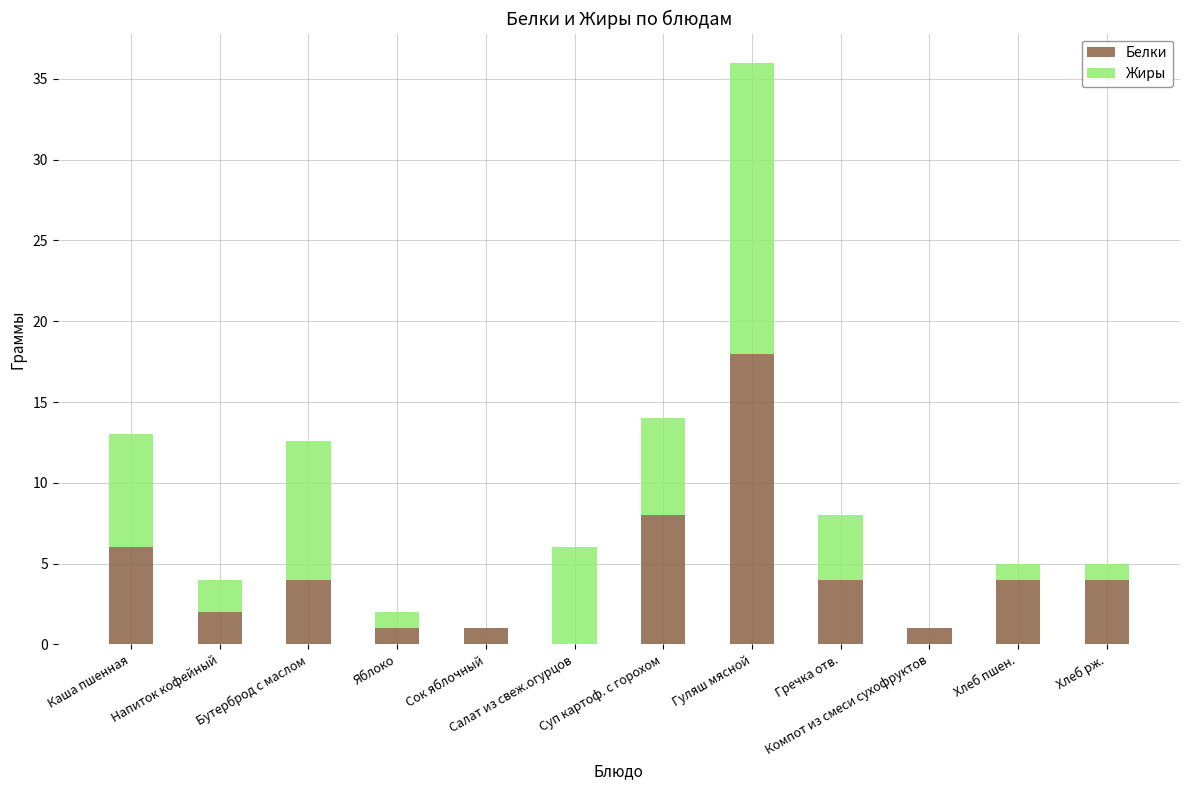

What is the highest value of the Белки series?

18.0